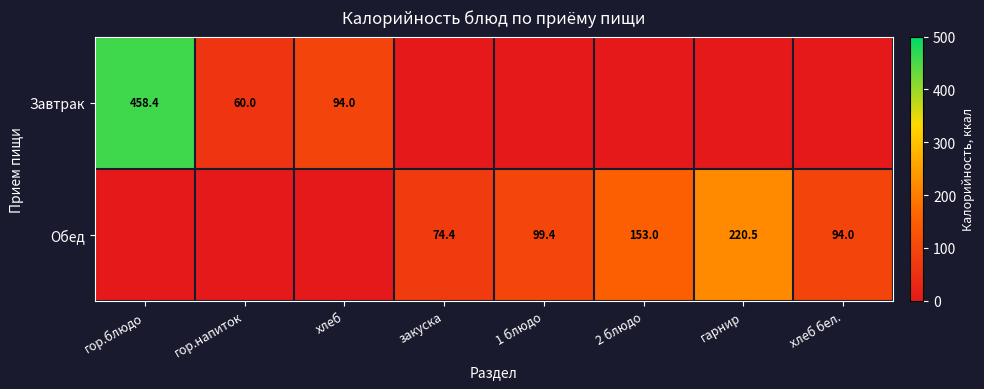

Is it true that Завтрак equals 89.5 at гор.напиток?

False